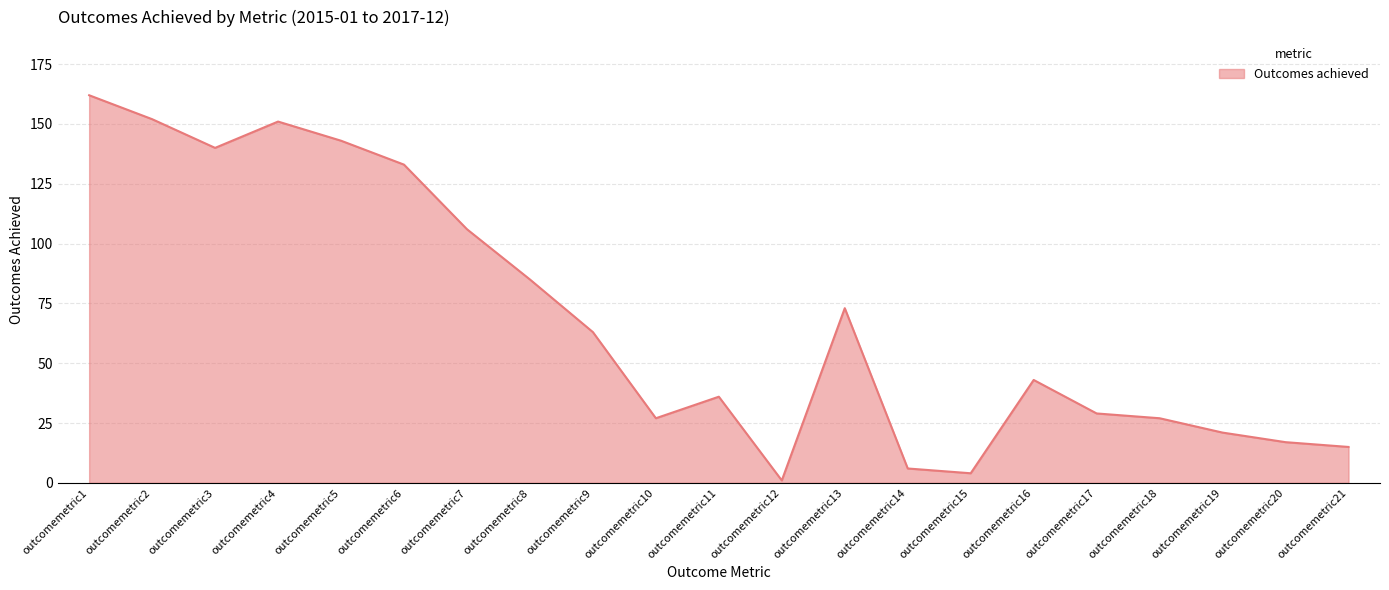

How many lines are shown in the chart?

1